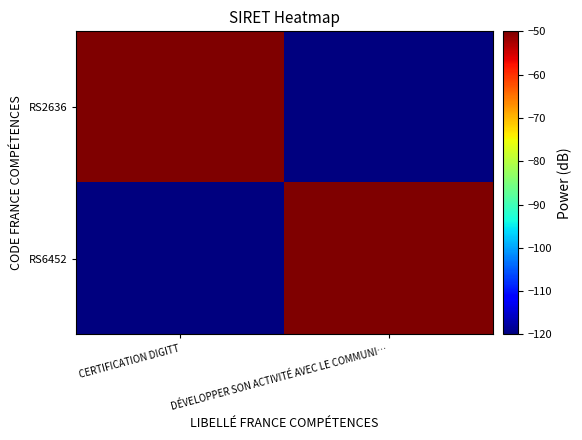

Which series has the largest total across all categories?

RS2636